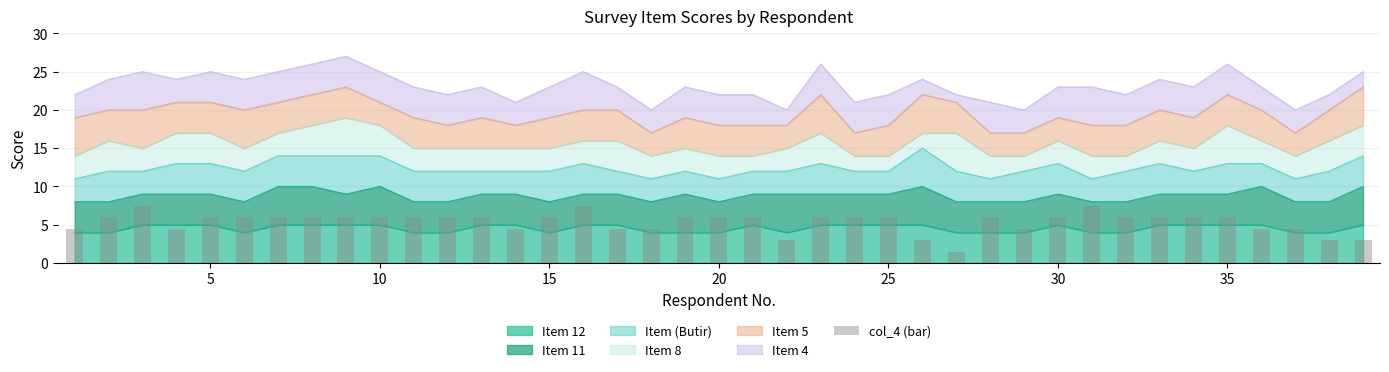

Count the number of values greater than 6.

3